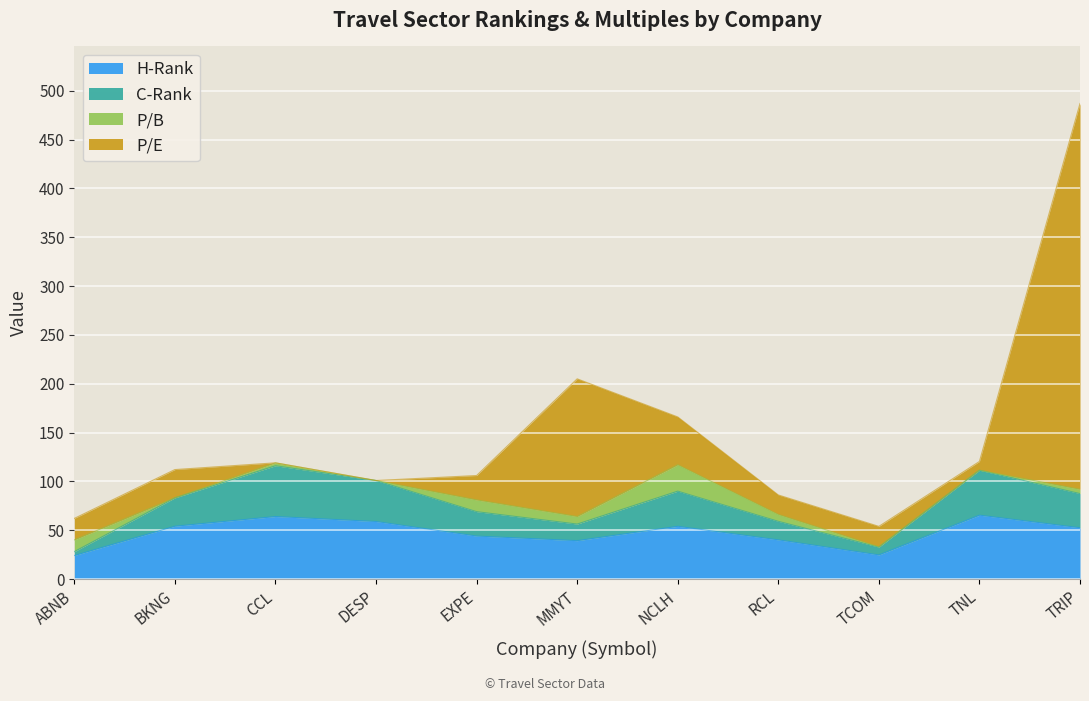

What is the label of the 2nd point from the right?

TNL